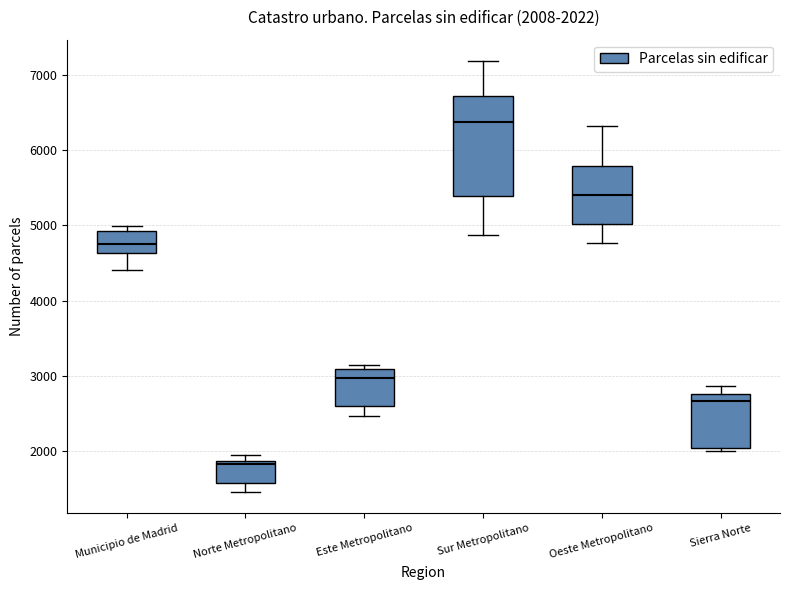

Which box's median line is the lowest?

Norte Metropolitano